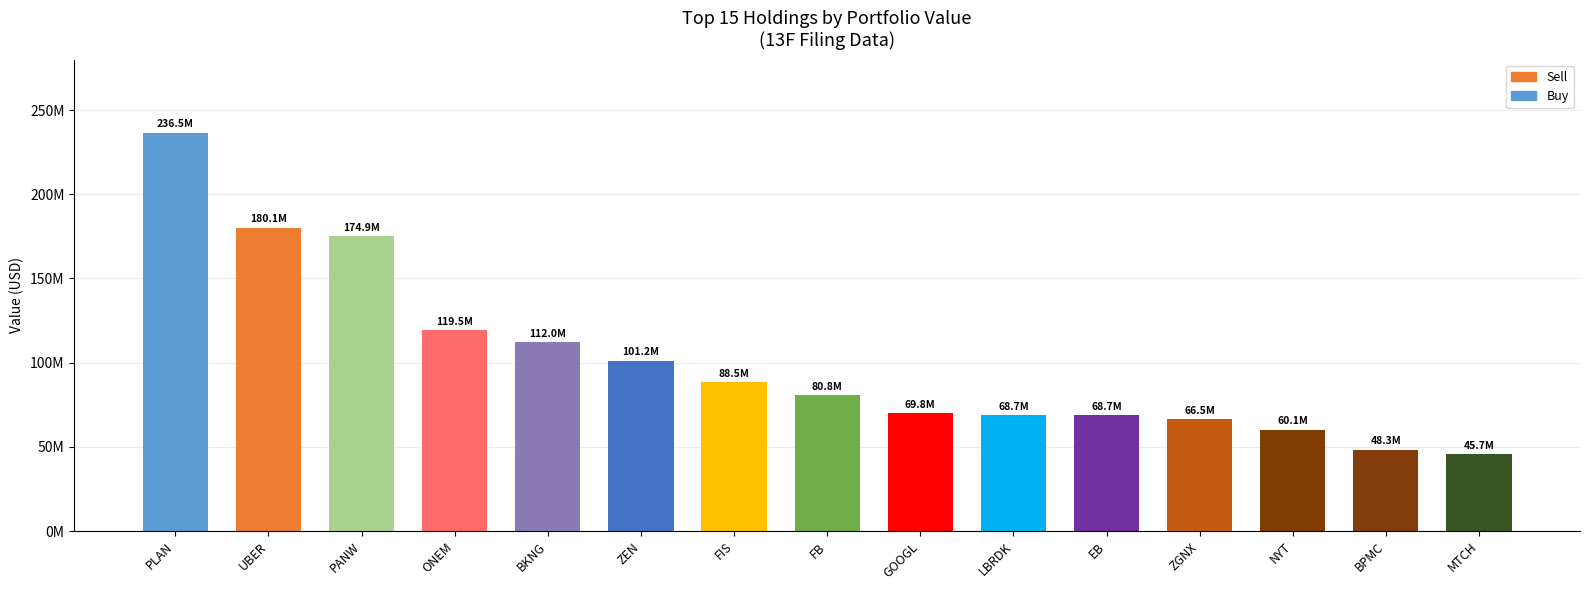

At which label does the data first exceed 80768000?

PLAN